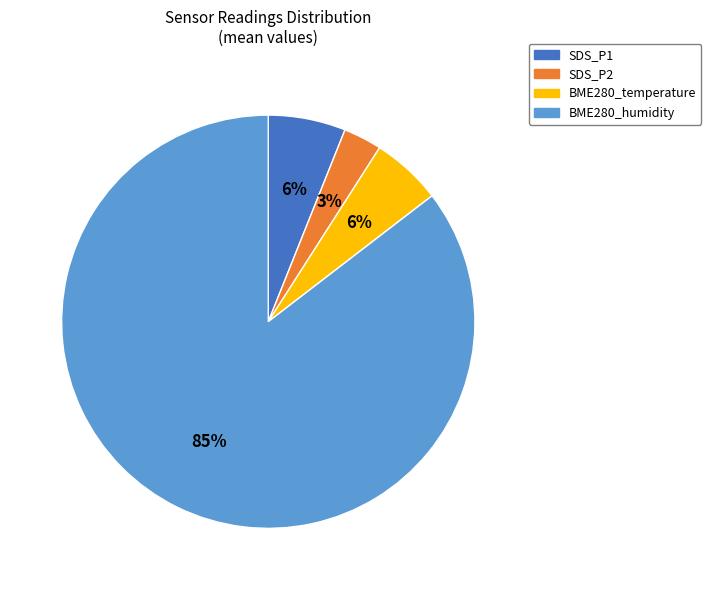

Is there a majority slice in this chart?

Yes